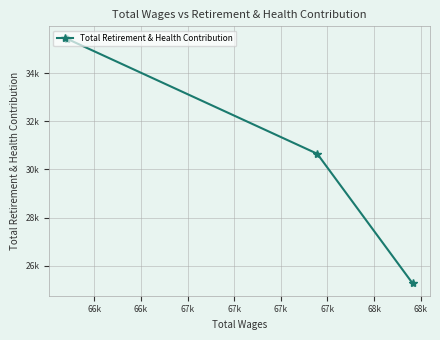

Rank the categories by value from highest to lowest.

66k, 66k, 66k